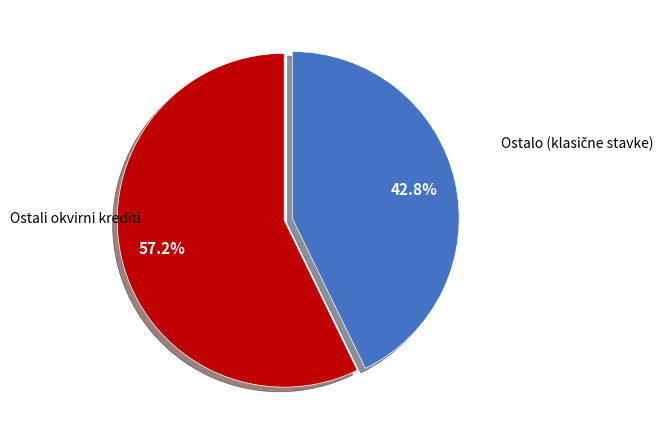

Is there any slice that represents more than half of the pie?

Yes